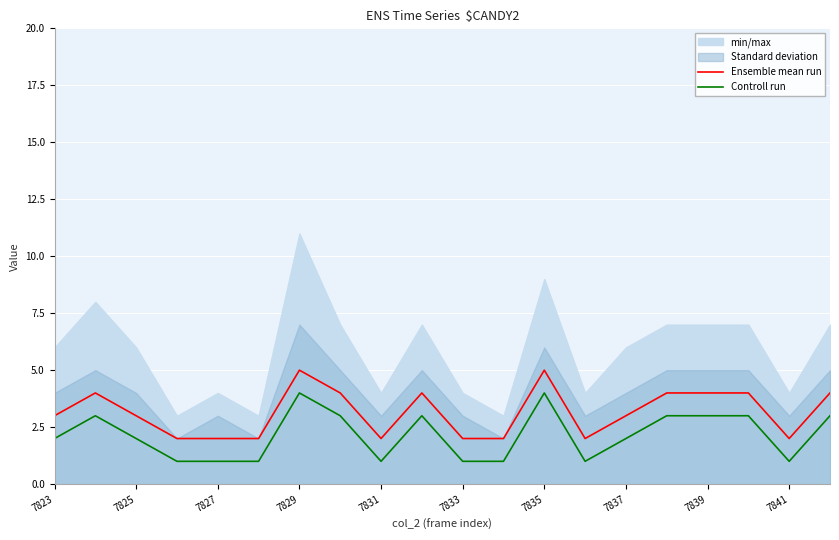

True or false: Ensemble mean run and Controll run cross at least once.

False